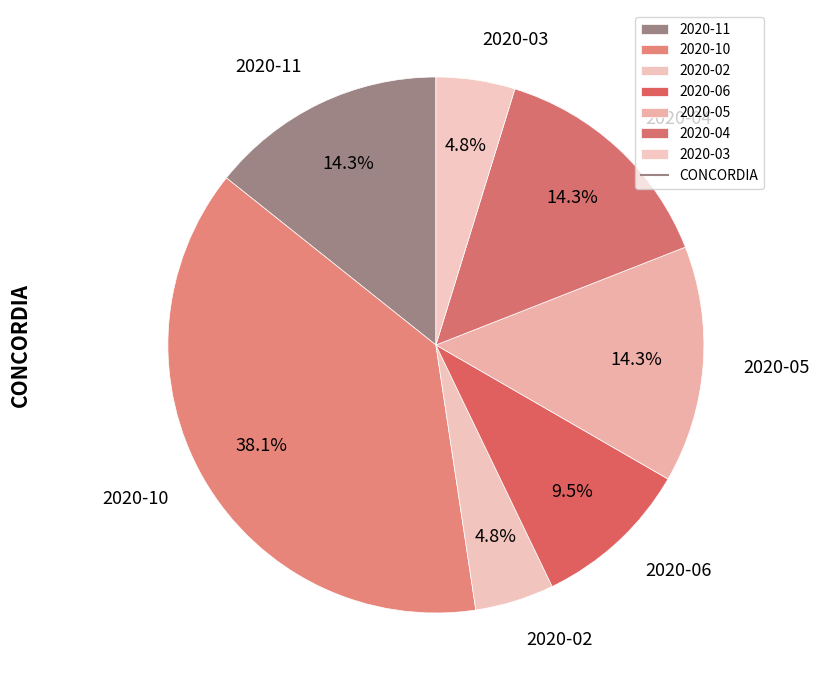

Is the sum of 2020-06 and 2020-05 greater than half?

No